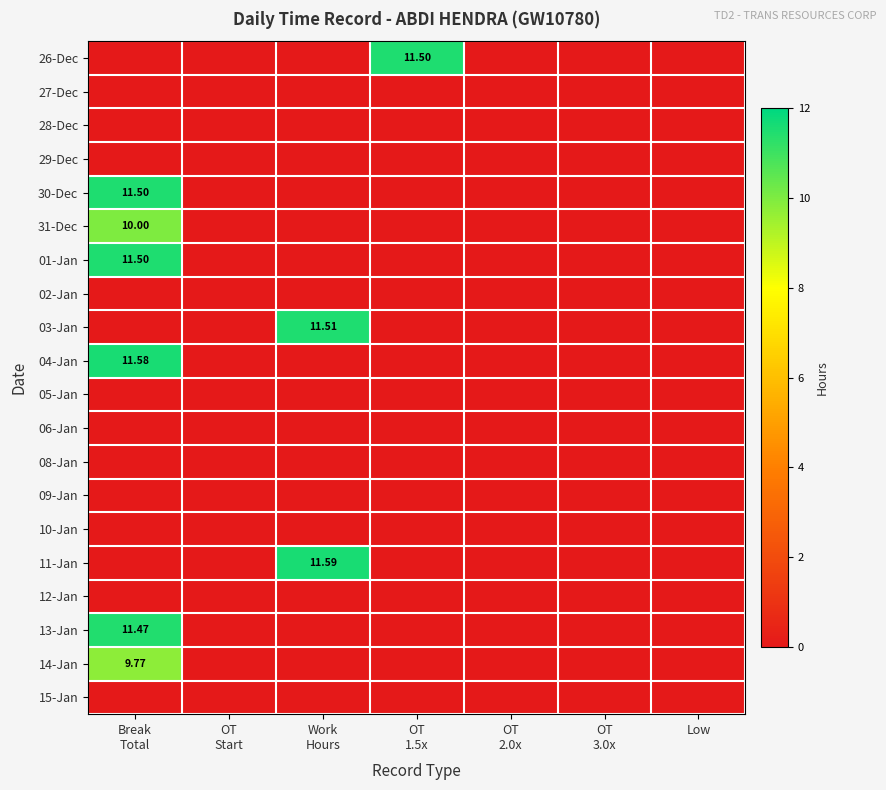

True or false: 30-Dec has a value of 0.0 at Low.

True